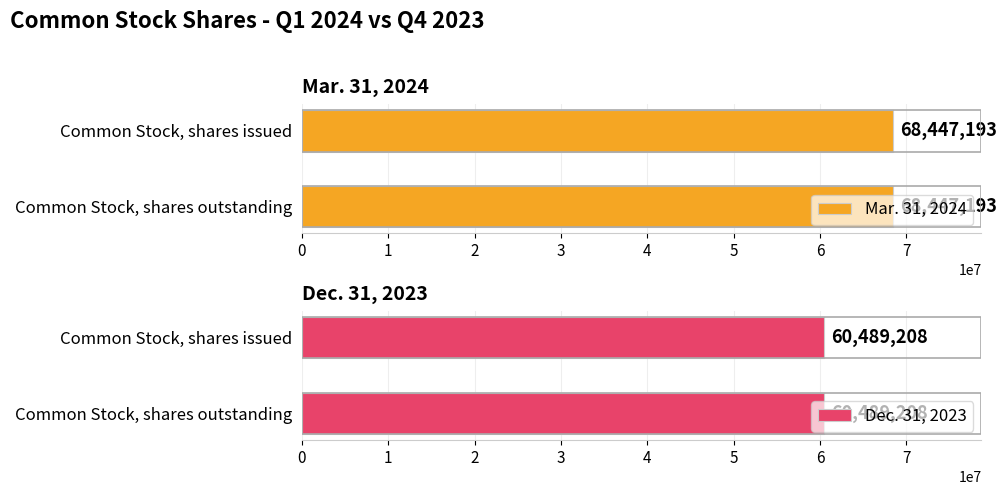

What are all the series names shown in the legend?

Mar. 31, 2024, Dec. 31, 2023